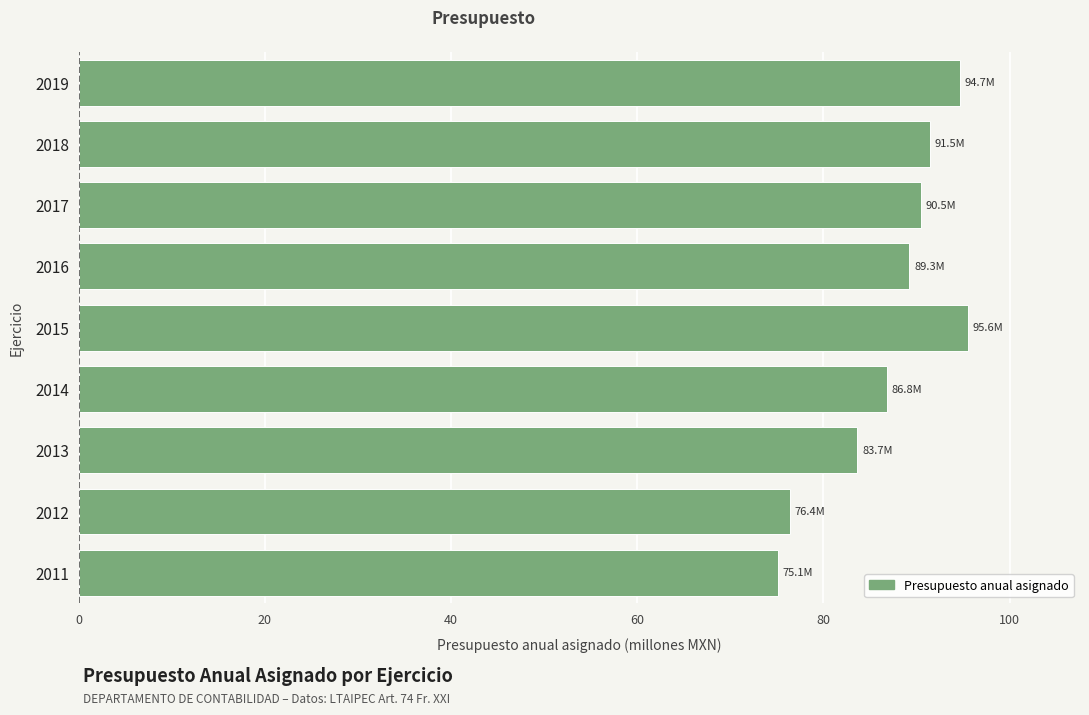

What is the maximum value shown in the chart?

95.6